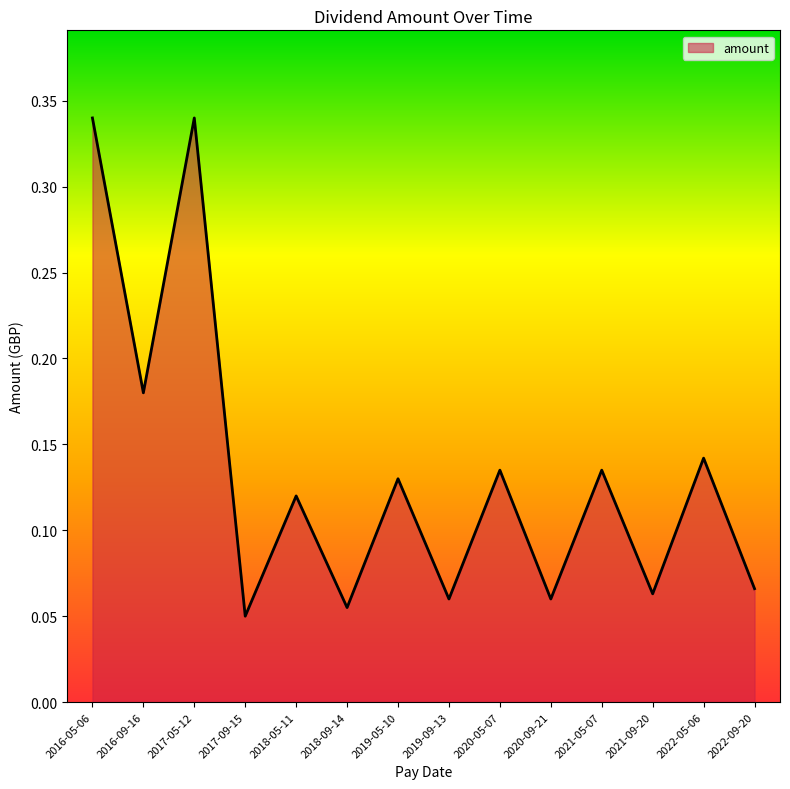

What position from the left is 2020-09-21?

10